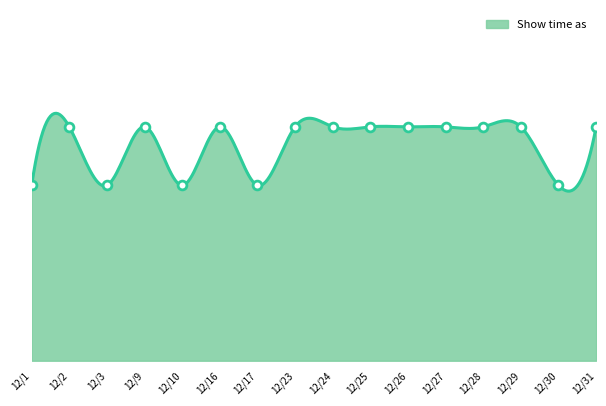

Approximately how many times larger is the value at 12/1 compared to 12/16?

0.8